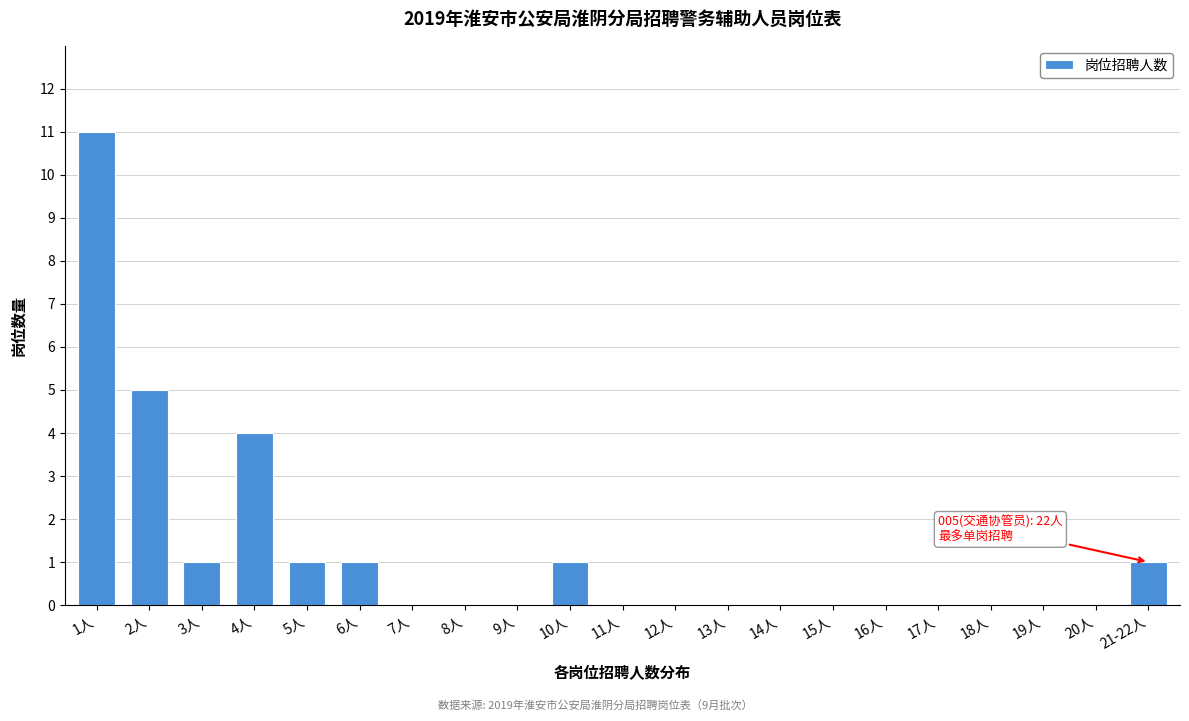

Reading left to right, extract all data points from this chart.

1人=11	2人=5	3人=1	4人=4	5人=1	6人=1	7人=0	8人=0	9人=0	10人=1	11人=0	12人=0	13人=0	14人=0	15人=0	16人=0	17人=0	18人=0	19人=0	20人=0	21-22人=1